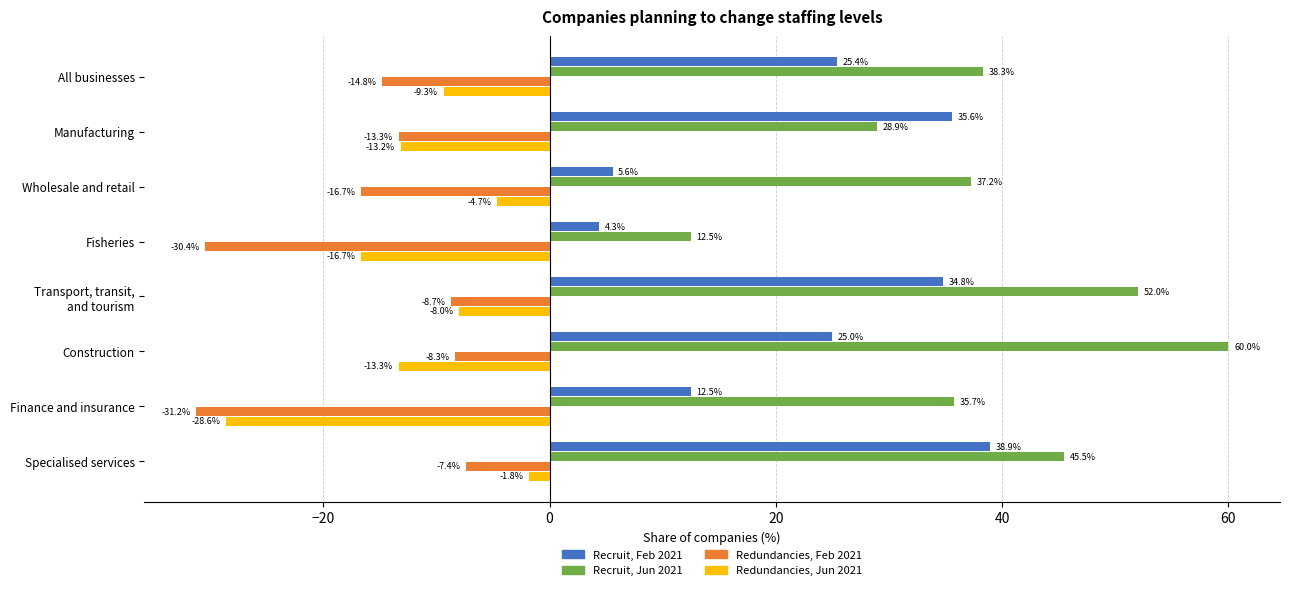

At which category is the sum across all series the highest?

Specialised services